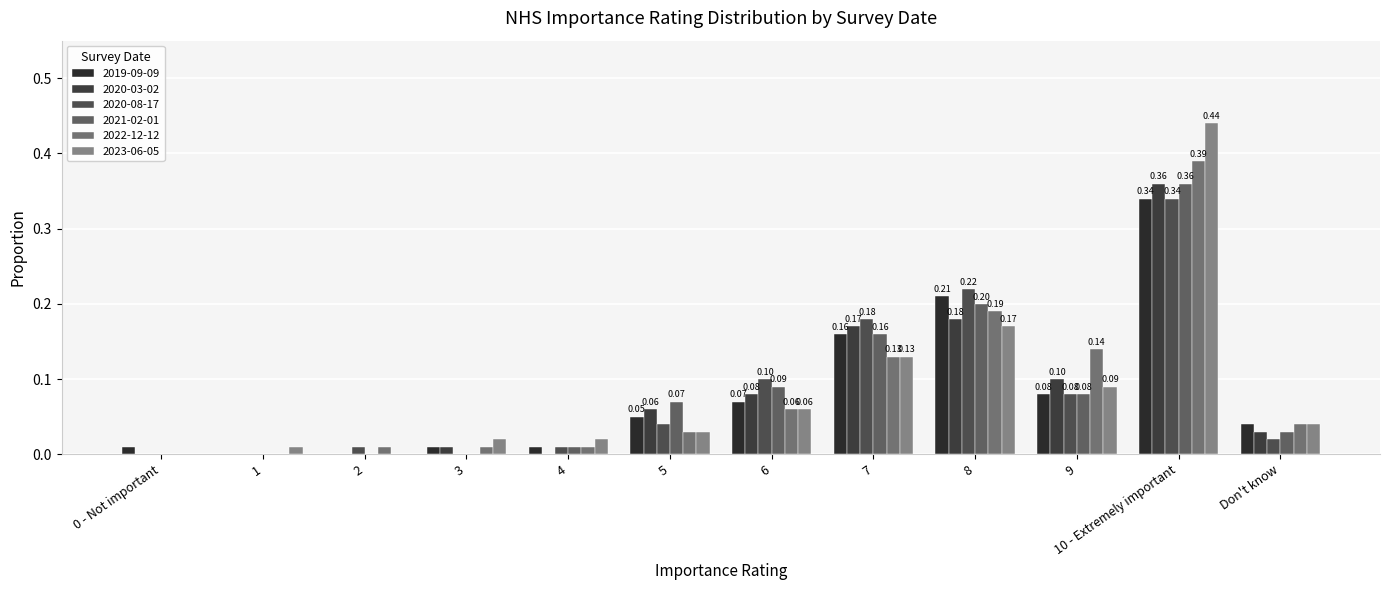

Reading left to right, extract all data points from this chart.

2019-09-09: 0 - Not important=0.0	1=0.0	2=0.0	3=0.0	4=0.0	5=0.1	6=0.1	7=0.2	8=0.2	9=0.1	10 - Extremely important=0.3	Don't know=0.0
2020-03-02: 0 - Not important=0.0	1=0.0	2=0.0	3=0.0	4=0.0	5=0.1	6=0.1	7=0.2	8=0.2	9=0.1	10 - Extremely important=0.4	Don't know=0.0
2020-08-17: 0 - Not important=0.0	1=0.0	2=0.0	3=0.0	4=0.0	5=0.0	6=0.1	7=0.2	8=0.2	9=0.1	10 - Extremely important=0.3	Don't know=0.0
2021-02-01: 0 - Not important=0.0	1=0.0	2=0.0	3=0.0	4=0.0	5=0.1	6=0.1	7=0.2	8=0.2	9=0.1	10 - Extremely important=0.4	Don't know=0.0
2022-12-12: 0 - Not important=0.0	1=0.0	2=0.0	3=0.0	4=0.0	5=0.0	6=0.1	7=0.1	8=0.2	9=0.1	10 - Extremely important=0.4	Don't know=0.0
2023-06-05: 0 - Not important=0.0	1=0.0	2=0.0	3=0.0	4=0.0	5=0.0	6=0.1	7=0.1	8=0.2	9=0.1	10 - Extremely important=0.4	Don't know=0.0